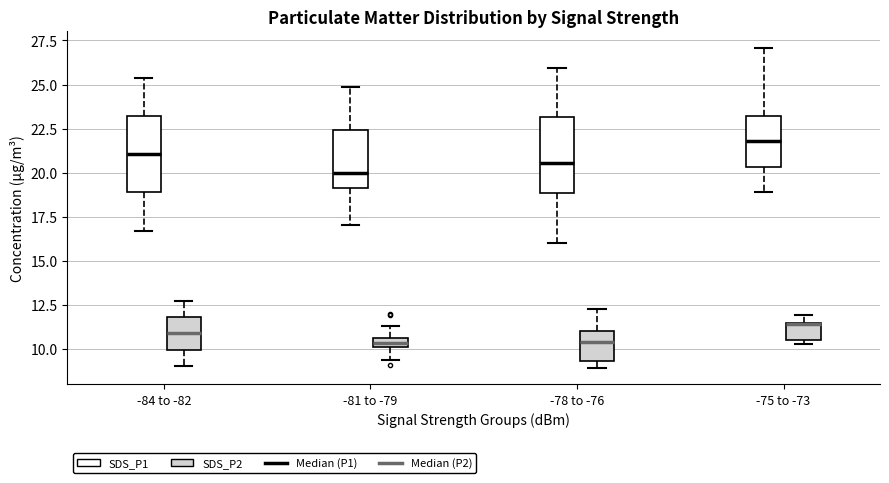

Where does the lower whisker of the box for -81 to -79 (SDS_P1) end on the y-axis? The values are not printed on the chart, so give them approximately, as read against the axis.

17.0